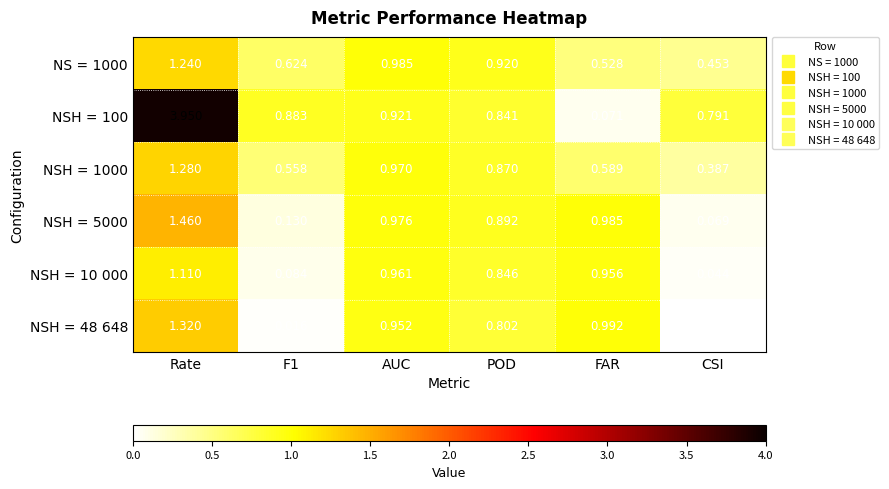

At which label does NSH = 100 reach its minimum?

FAR